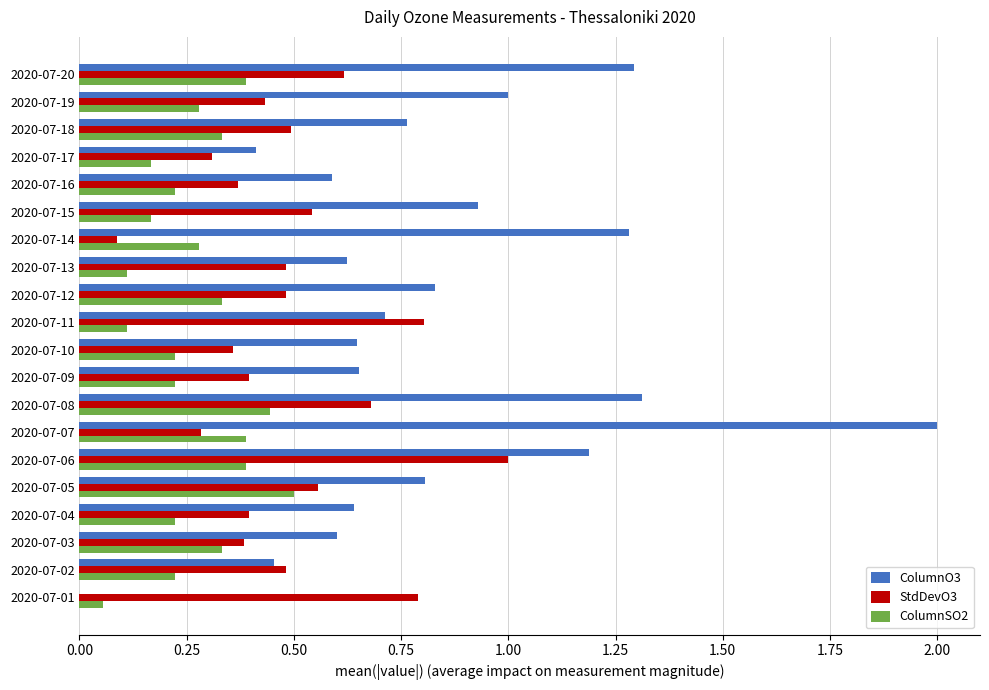

What is the sum of all StdDevO3 values?

9.9